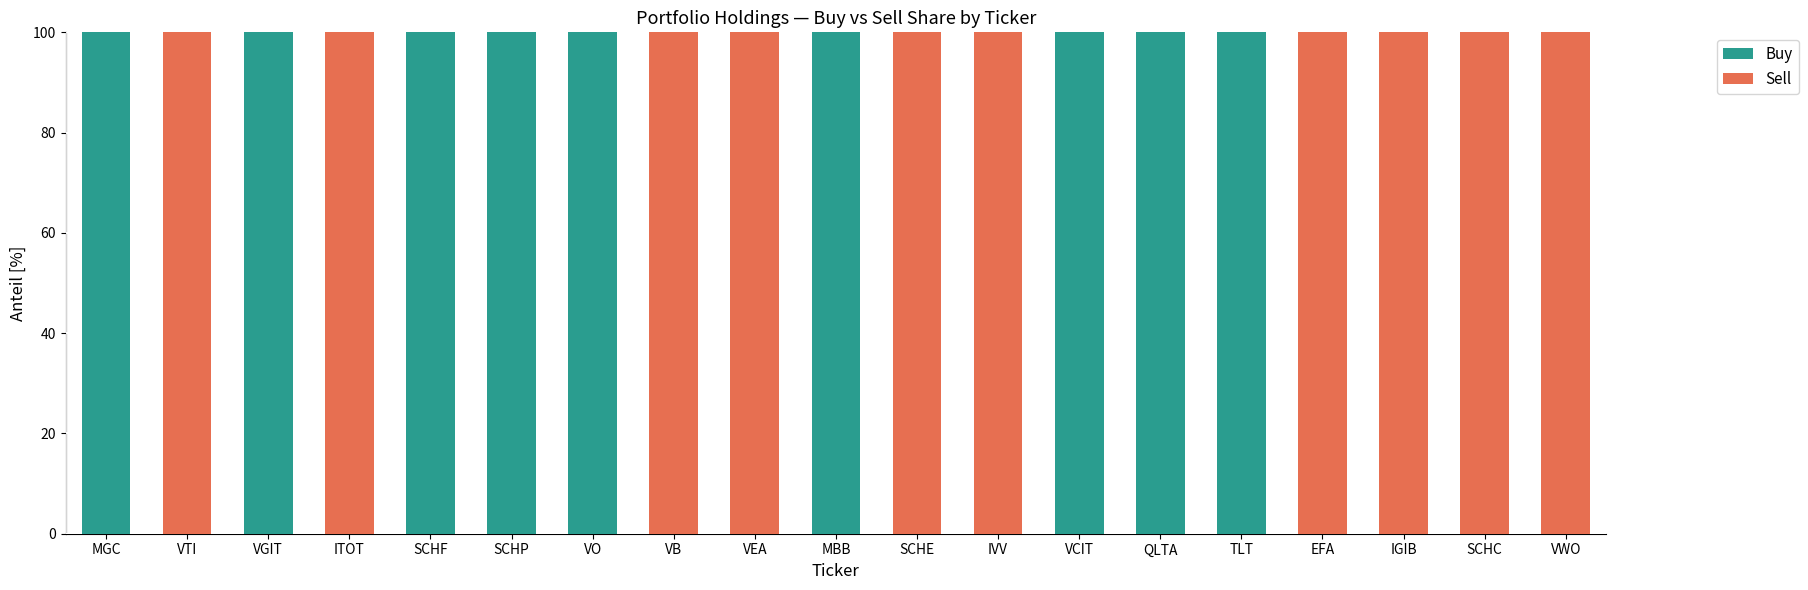

Are the bars horizontal?

No